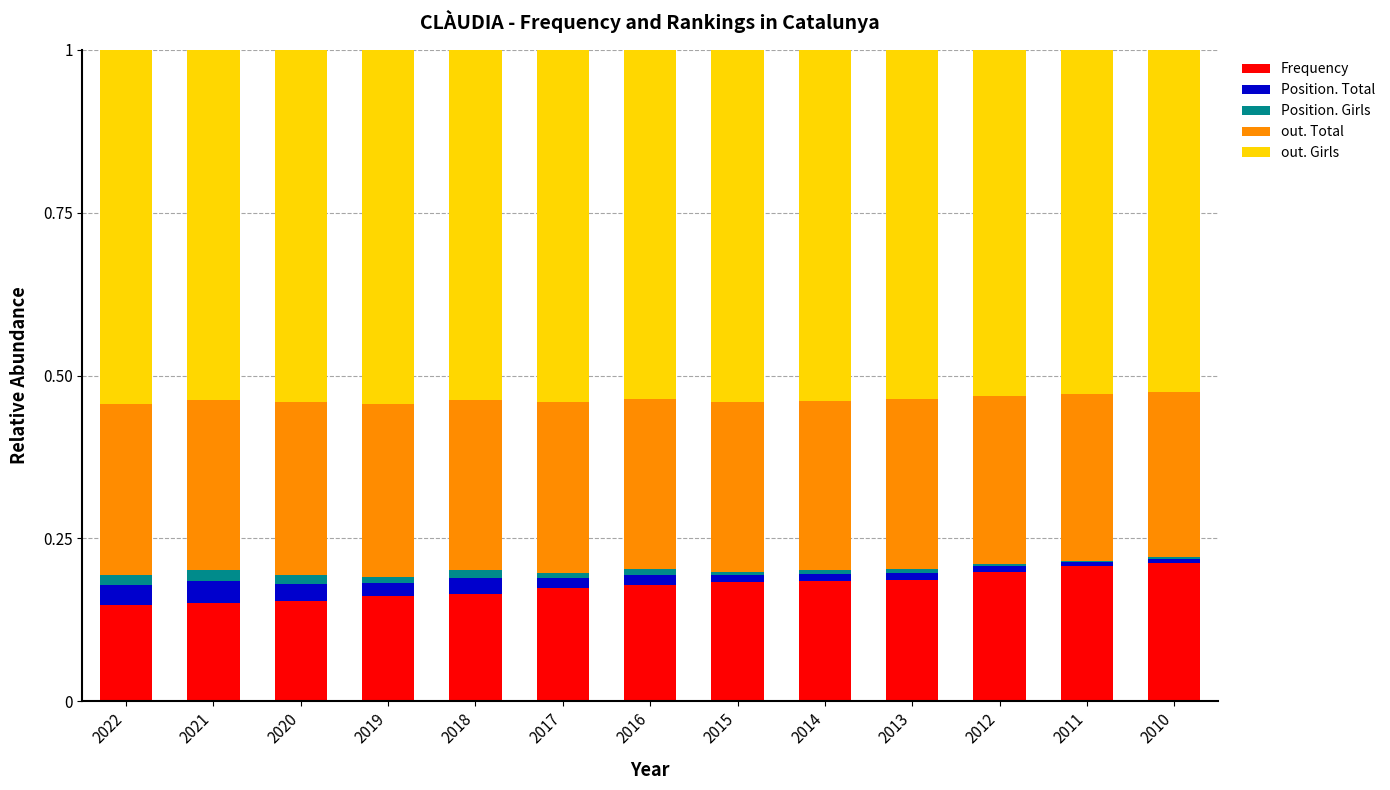

Is it true that Frequency equals 0.2 at 2020?

True